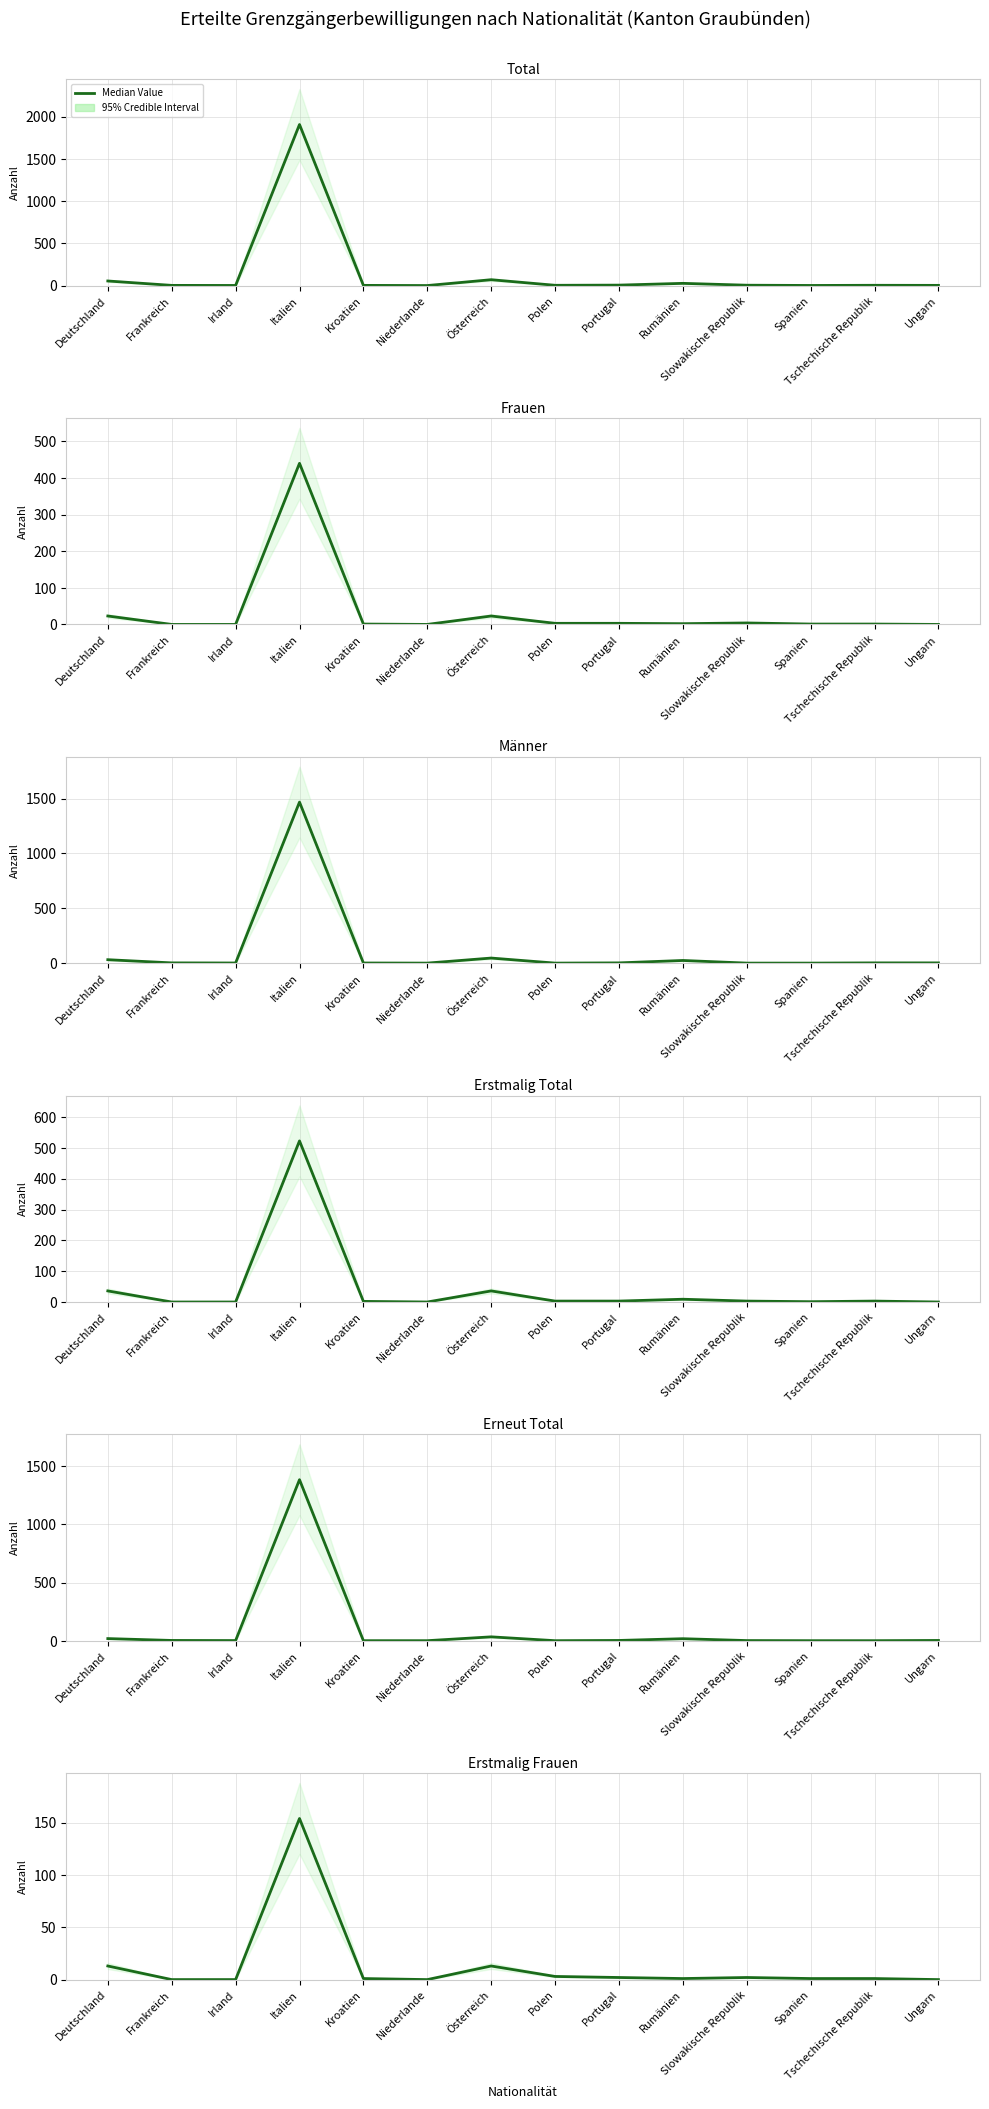

What is the ratio of the value at Tschechische Republik to the value at Deutschland?

0.1